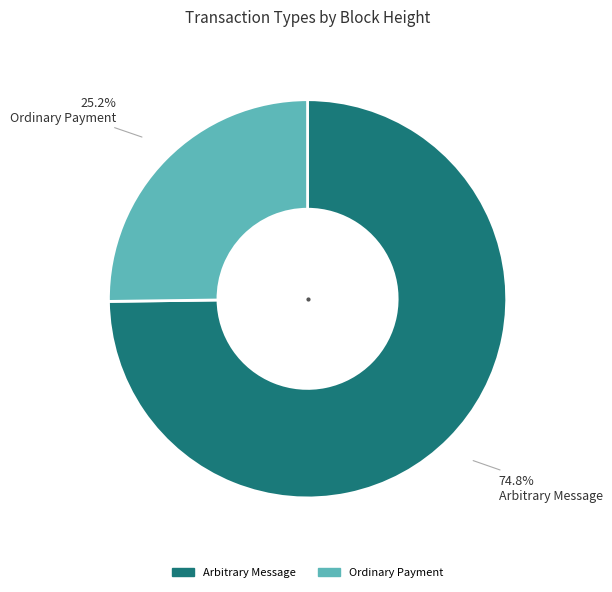

Count the number of slices in the pie.

2